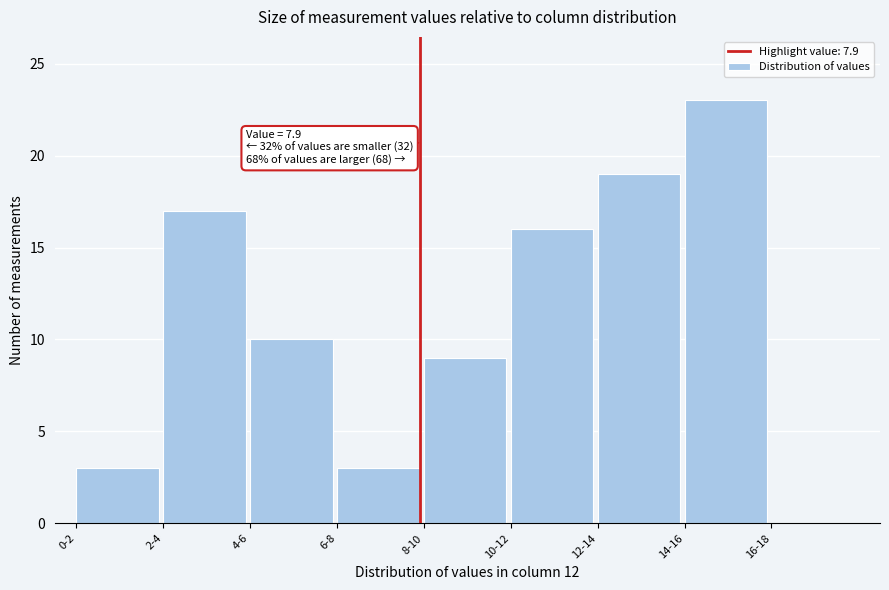

Reading right to left, list all the values displayed in this chart.

16-18=0	14-16=23	12-14=19	10-12=16	8-10=9	6-8=3	4-6=10	2-4=17	0-2=3